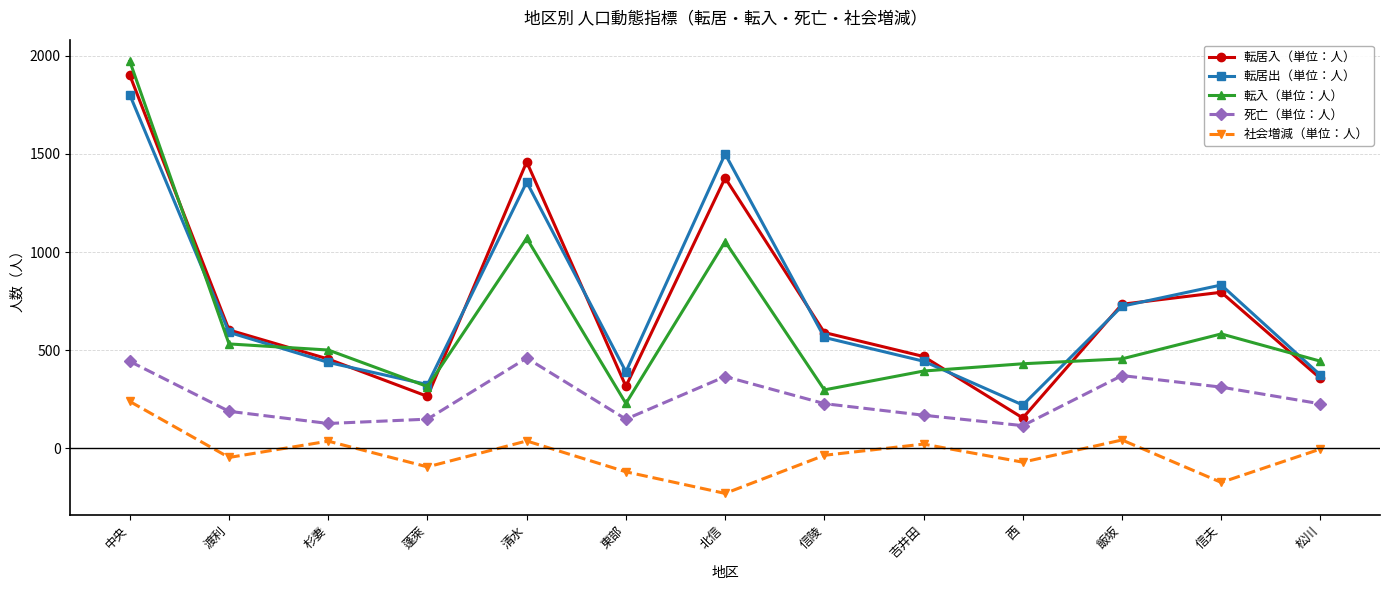

Is this an area chart (filled region under the line)?

No